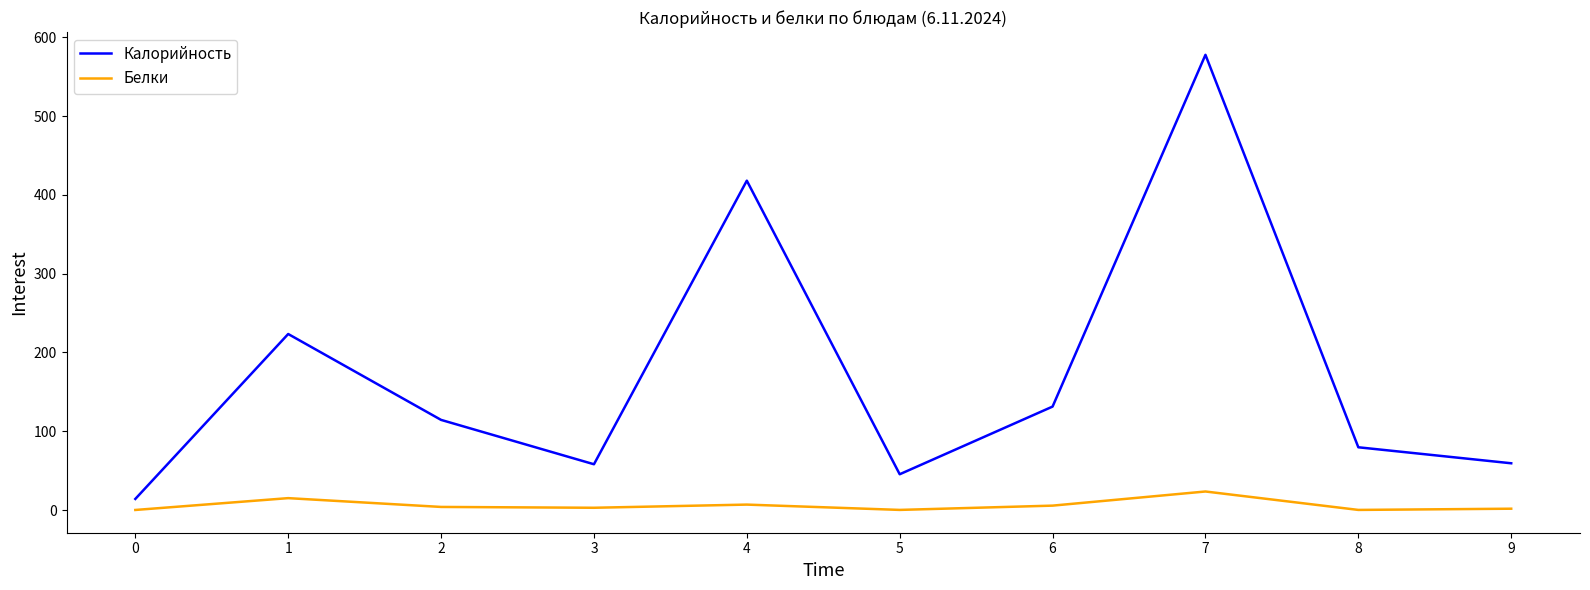

What is the sum of the Белки values at 3 and 5?

3.1